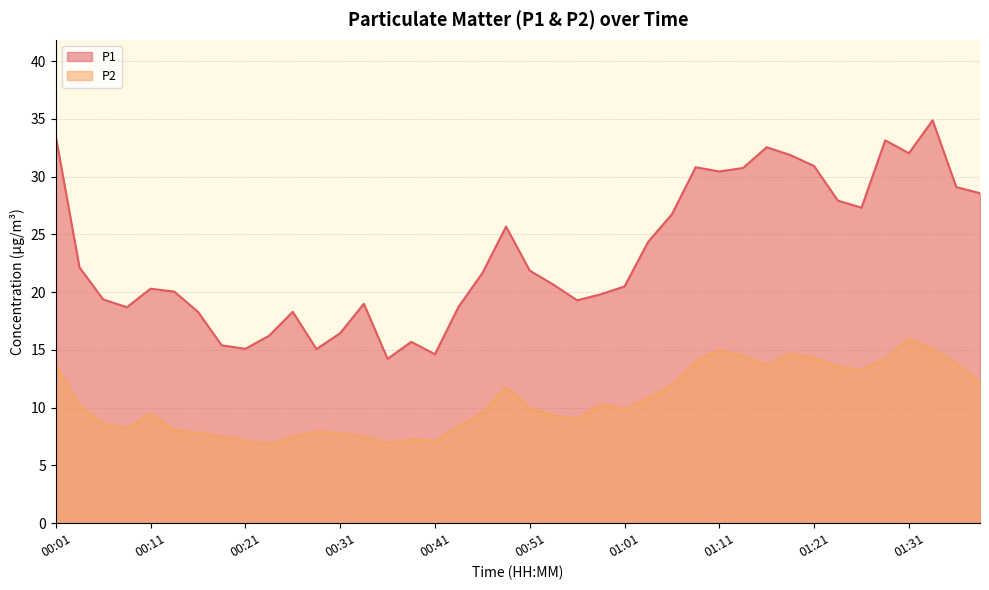

Reading left to right, what are all the values shown in this chart?

P1: 00:01=33.5	00:04=22.1	00:06=19.4	00:09=18.7	00:11=20.3	00:14=20.1	00:16=18.3	00:19=15.4	00:21=15.1	00:24=16.2	00:26=18.3	00:29=15.1	00:31=16.4	00:34=19.0	00:36=14.2	00:38=15.7	00:41=14.6	00:43=18.8	00:46=21.6	00:48=25.7	00:51=21.9	00:53=20.6	00:56=19.3	00:58=19.8	01:01=20.5	01:03=24.4	01:06=26.8	01:08=30.8	01:11=30.4	01:13=30.8	01:16=32.5	01:19=31.9	01:21=30.9	01:23=27.9	01:26=27.3	01:28=33.1	01:31=32.0	01:33=34.9	01:36=29.1	01:39=28.6
P2: 00:01=13.7	00:04=10.2	00:06=8.6	00:09=8.2	00:11=9.5	00:14=8.0	00:16=7.8	00:19=7.5	00:21=7.2	00:24=6.8	00:26=7.5	00:29=8.0	00:31=7.8	00:34=7.5	00:36=7.0	00:38=7.3	00:41=7.1	00:43=8.4	00:46=9.6	00:48=11.8	00:51=10.0	00:53=9.3	00:56=9.0	00:58=10.3	01:01=9.9	01:03=10.8	01:06=11.9	01:08=14.0	01:11=15.0	01:13=14.5	01:16=13.7	01:19=14.7	01:21=14.3	01:23=13.6	01:26=13.3	01:28=14.2	01:31=16.0	01:33=15.1	01:36=13.8	01:39=12.2